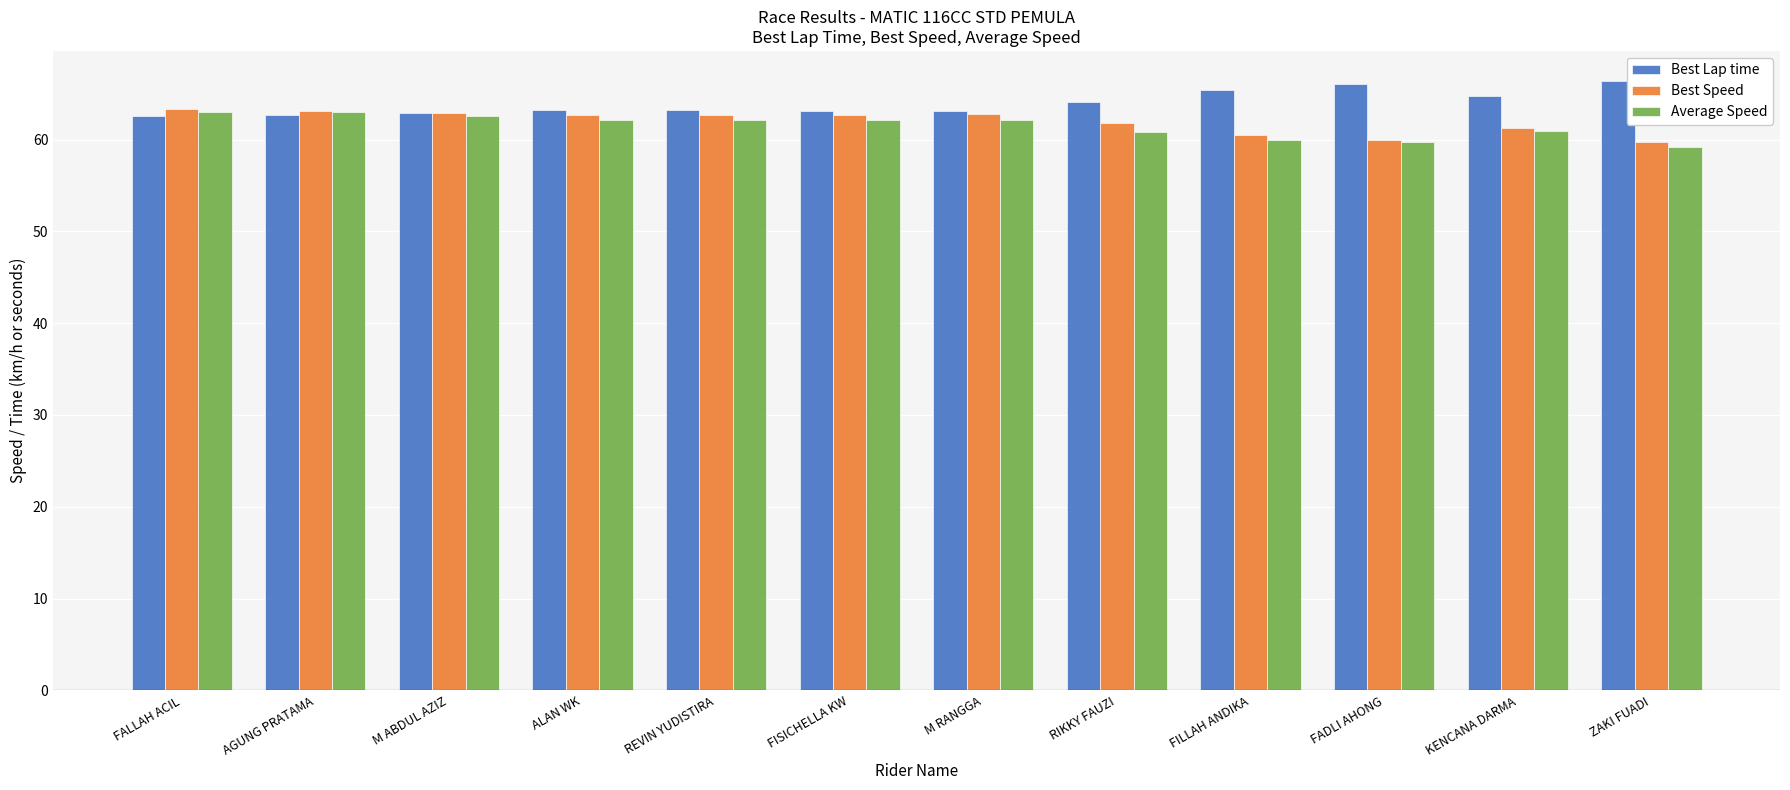

What is the difference between the highest and lowest values at KENCANA DARMA?

3.8